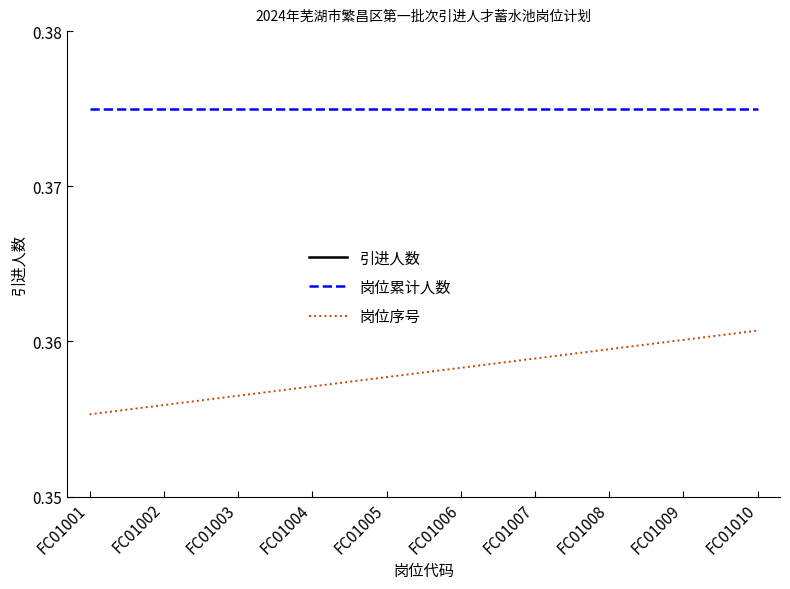

Is it true that 引进人数 equals 1.0 at FC01007?

True